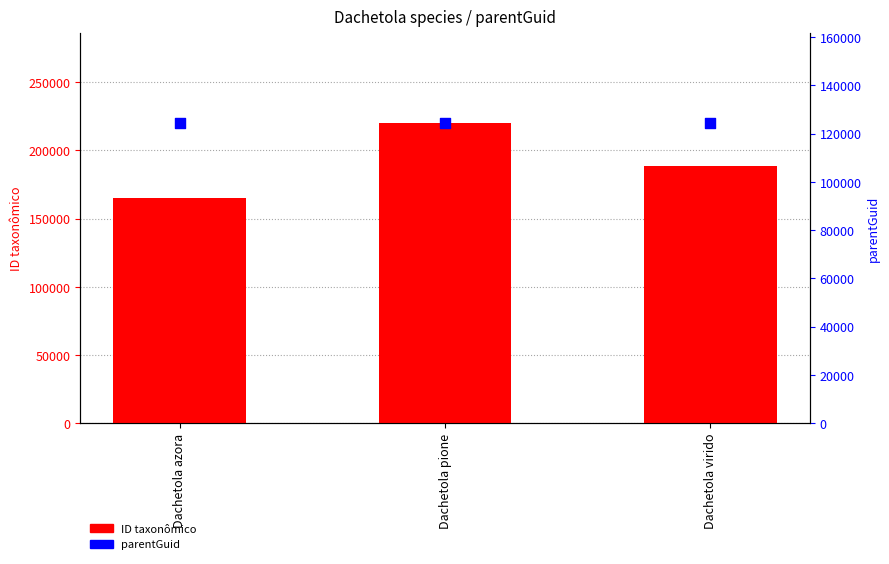

Which series has the widest spread of Y values?

ID taxonômico